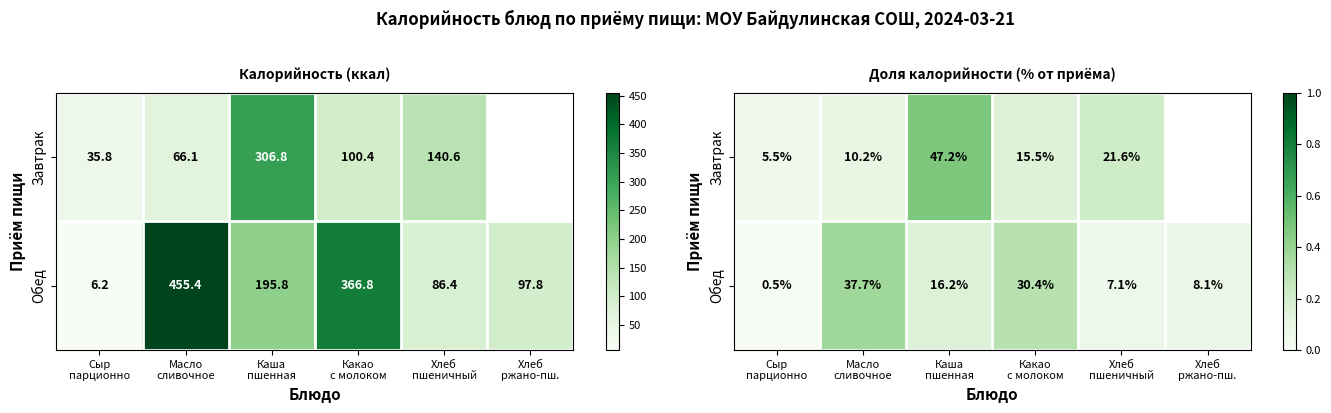

What is the lowest value of the Завтрак series?

0.1